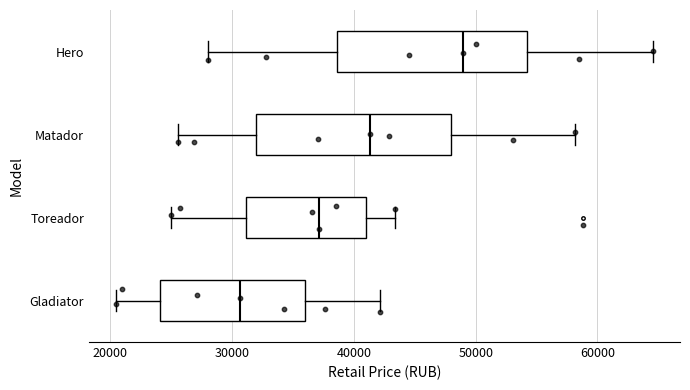

Reading bottom to top, transcribe this box plot: for each box, give where its median line is, the range the box spans, and where its two whiskers end, as read against the x-axis. The values are not printed on the chart, so give them approximately, as read against the axis.

Gladiator: median 31000, box 24000 to 36000, whiskers 20000 to 42000
Toreador: median 37000, box 31000 to 41000, whiskers 25000 to 43000
Matador: median 41000, box 32000 to 48000, whiskers 26000 to 58000
Hero: median 49000, box 39000 to 54000, whiskers 28000 to 65000